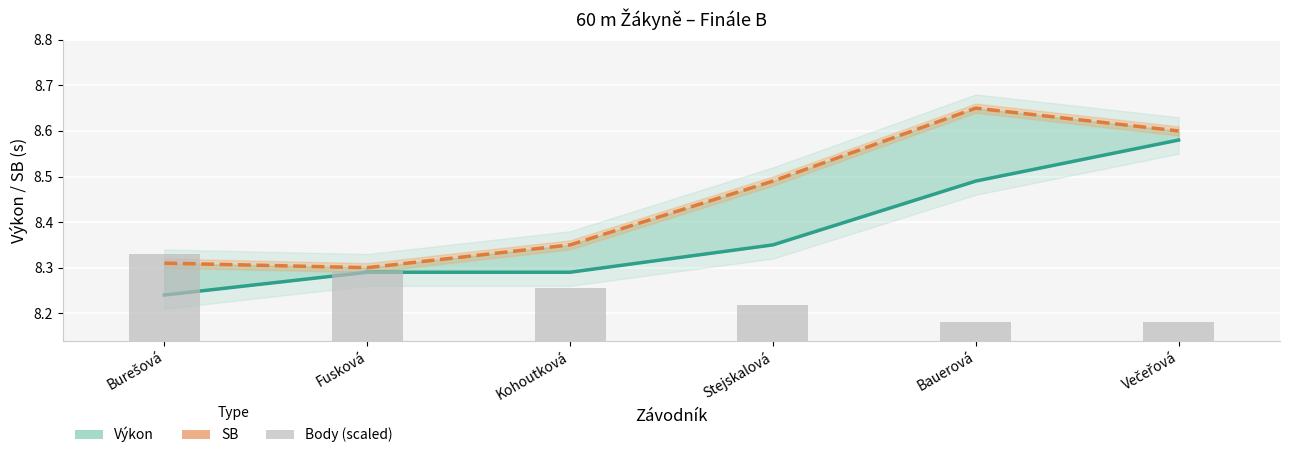

The Výkon series shows 14.4 at Fusková. True or false?

False